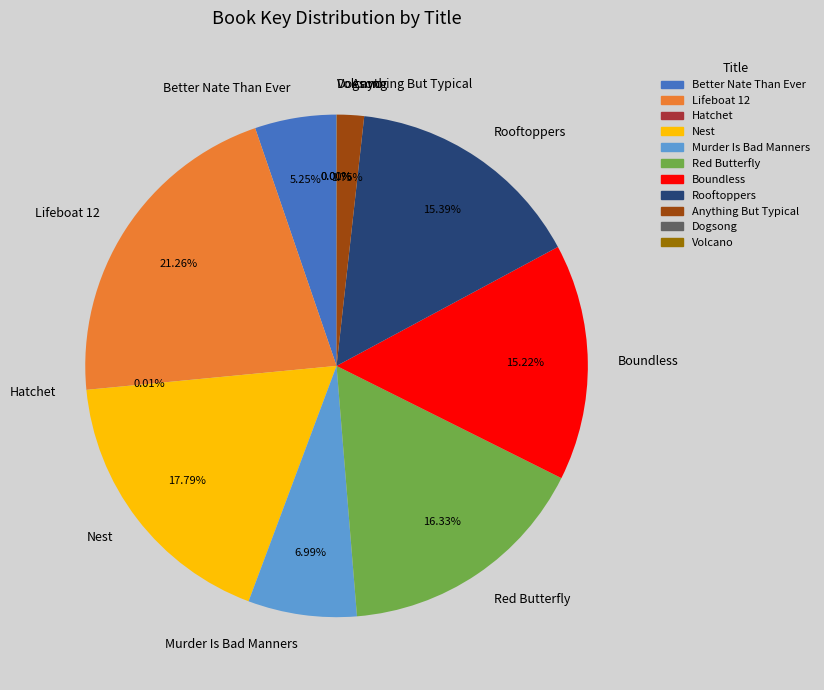

Which category has the biggest portion of the pie?

Lifeboat 12